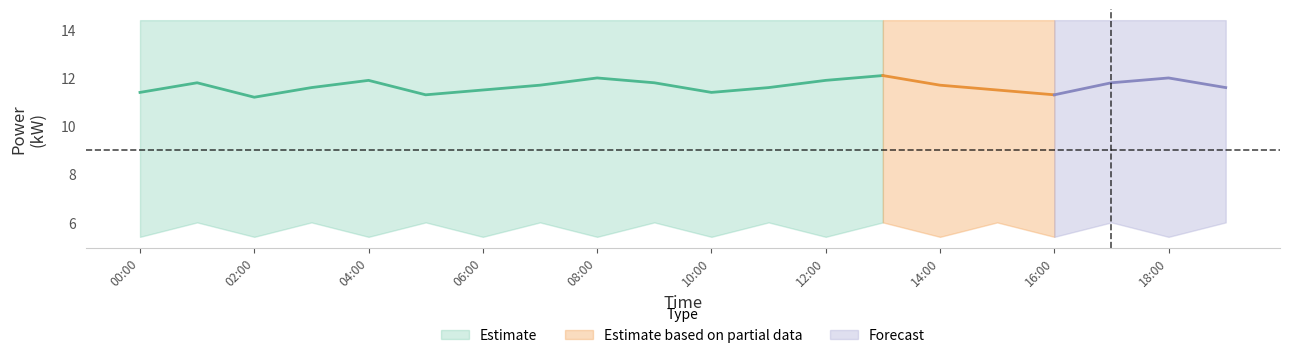

The power_lower series shows 2.5 at 2. True or false?

False